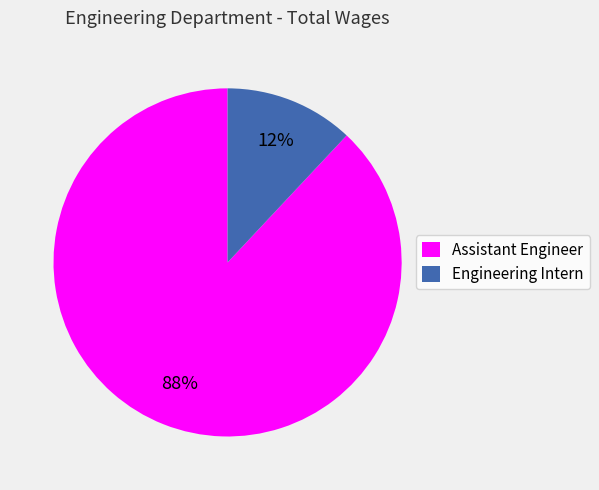

Which category has the biggest portion of the pie?

Assistant Engineer